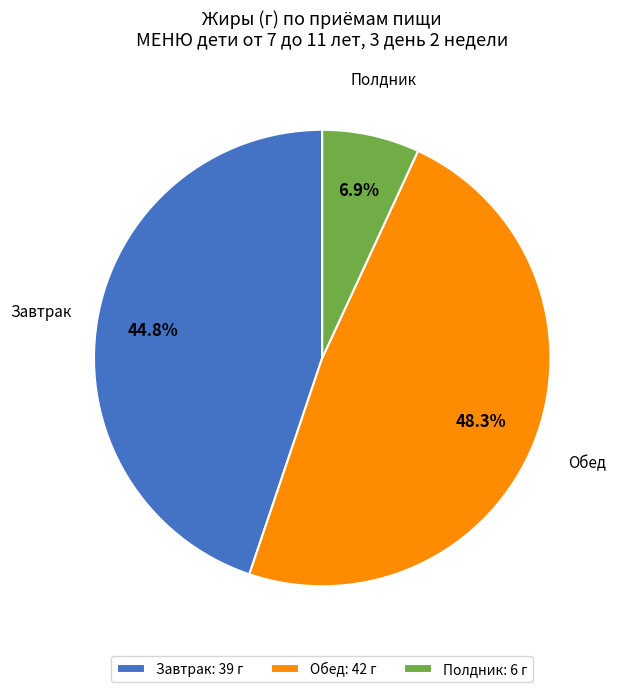

Do Обед: 42 г and Полдник: 6 г together represent more than half of the pie?

Yes